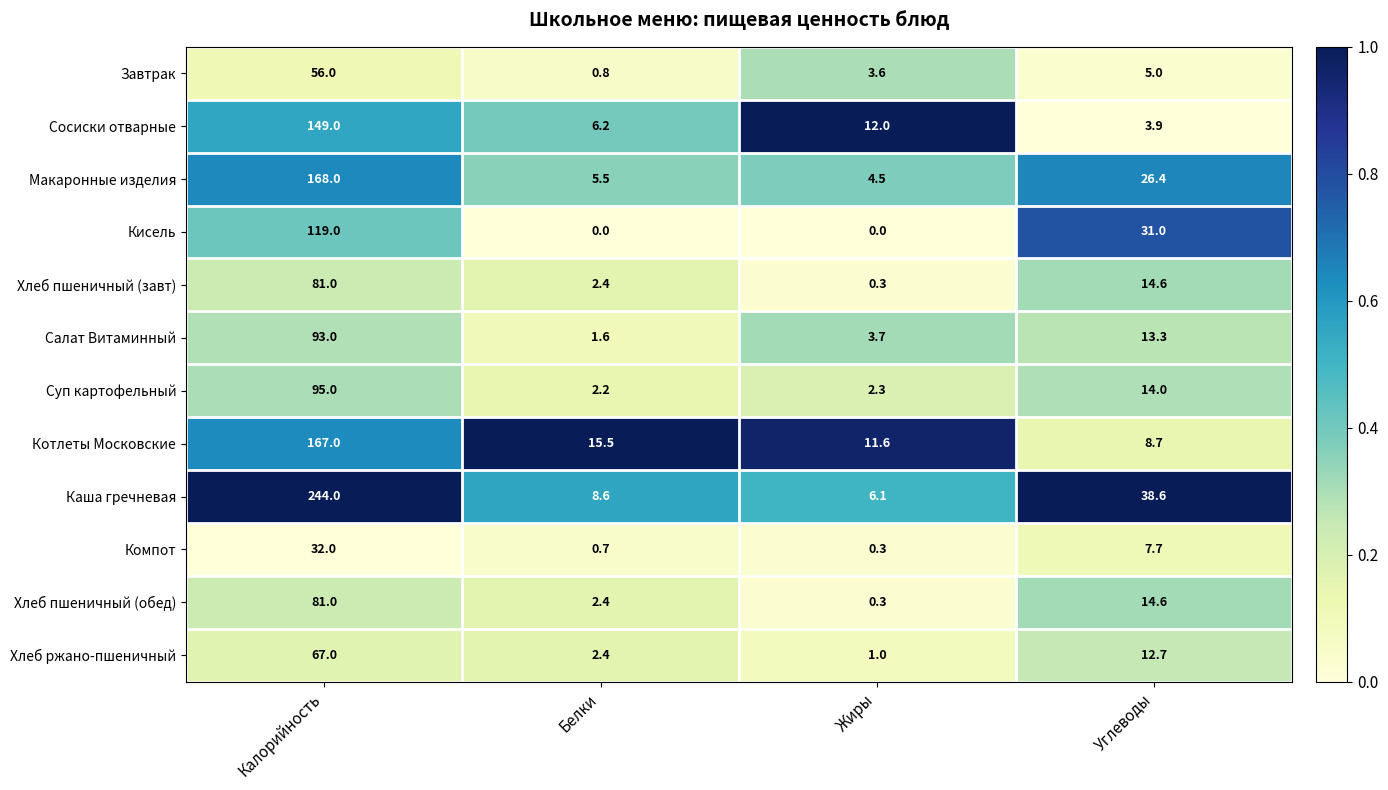

At which label does Салат Витаминный reach its minimum?

Белки